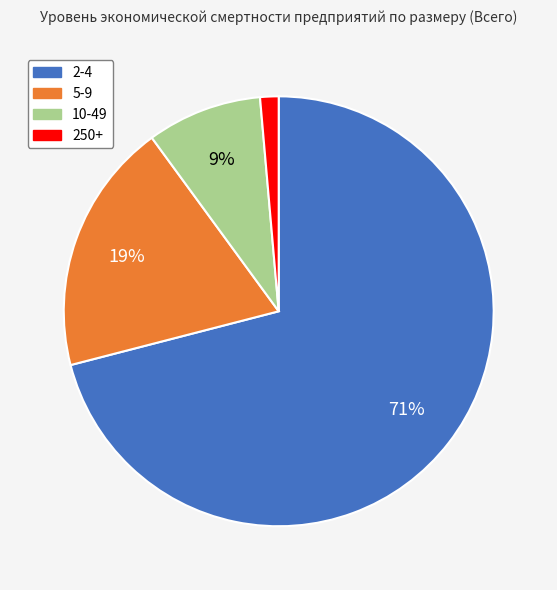

Which has a higher value, 250+ or 10-49?

10-49